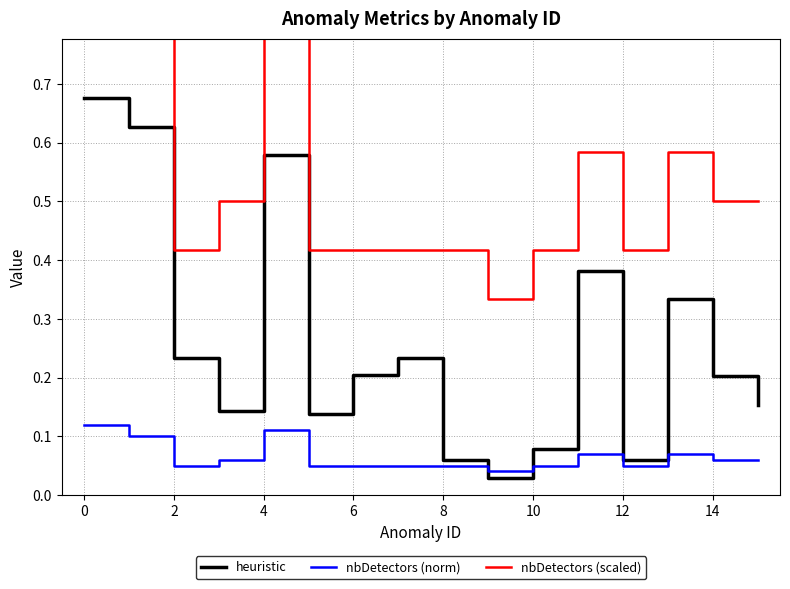

True or false: heuristic has a value of 0.3 at 0.

False